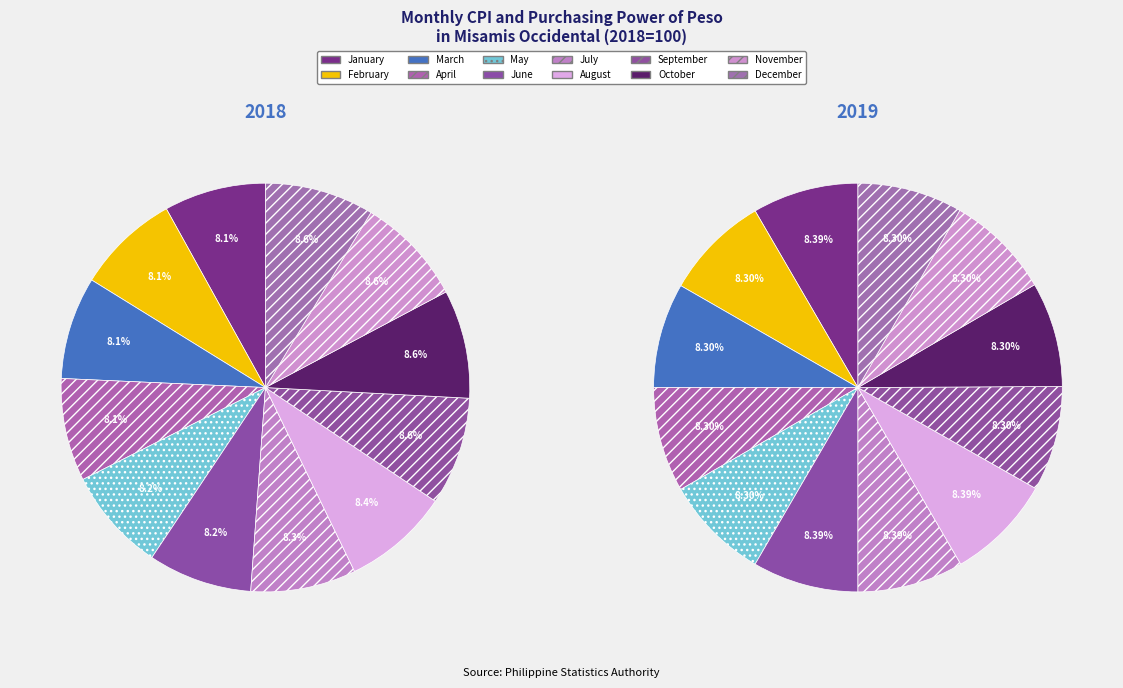

Is the sum of April and May greater than half?

No